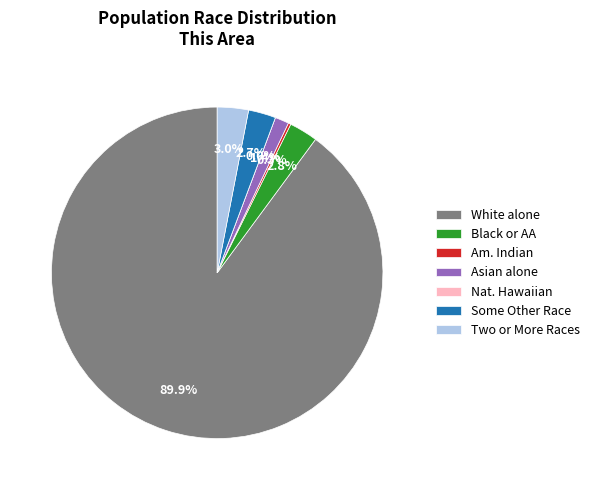

Is it true that American Indian and Alaska Native is 0% of the pie?

True